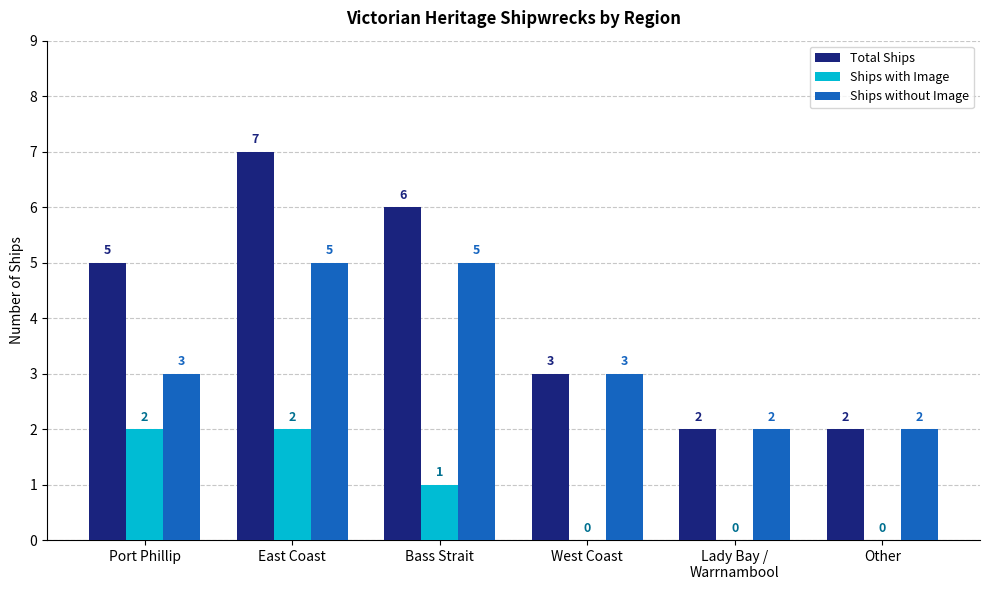

At which category is the sum across all series the highest?

East Coast